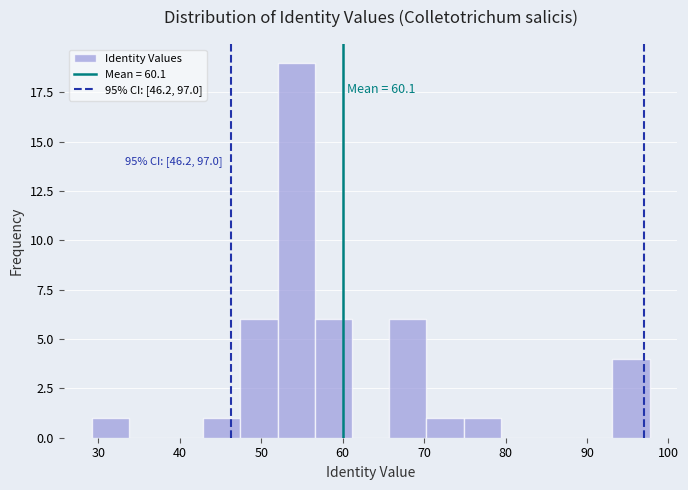

Over which range of the x-axis is the bar tallest?

52 to 57